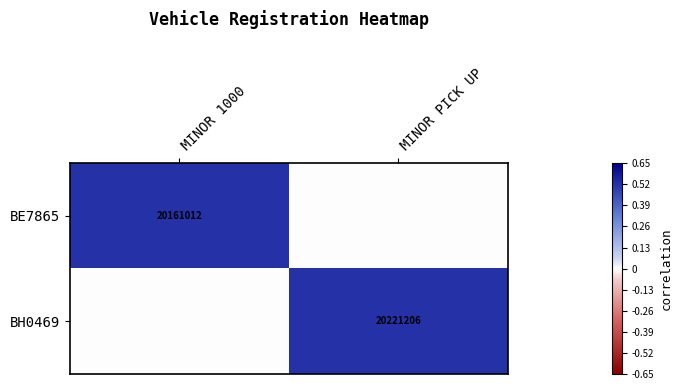

The value of BH0469 at MINOR PICK UP is 20221206. True or false?

True